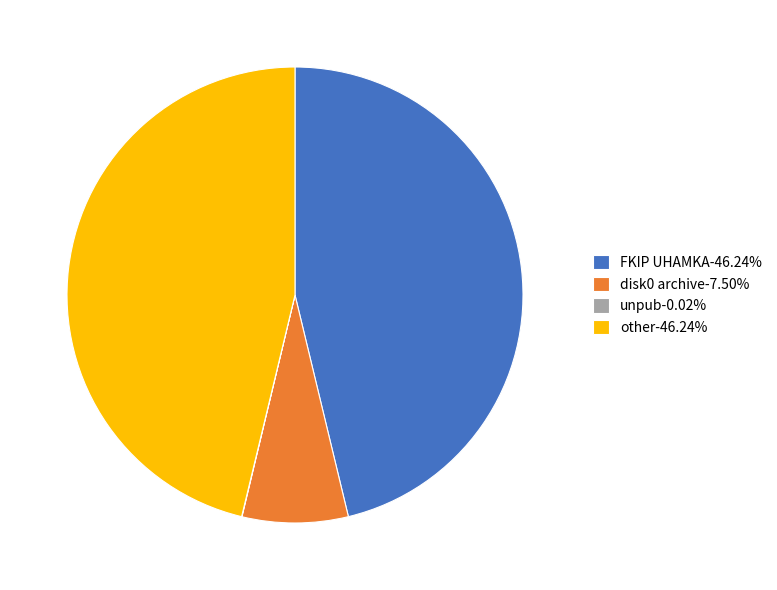

Does FKIP UHAMKA-46.24% represent more than half of the total?

No